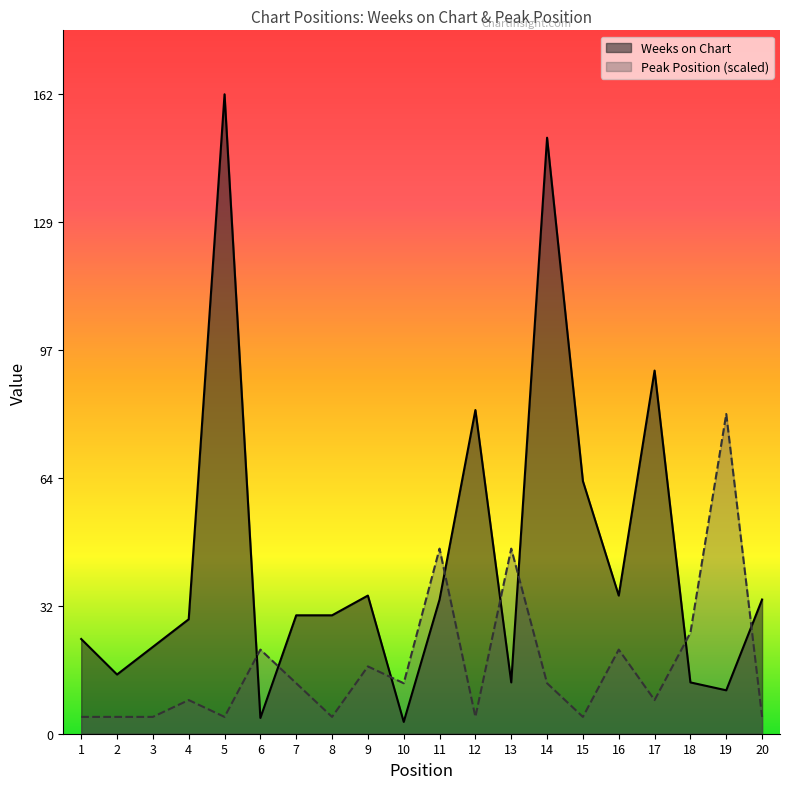

True or false: Weeks on Chart and Peak Position cross at least once.

True